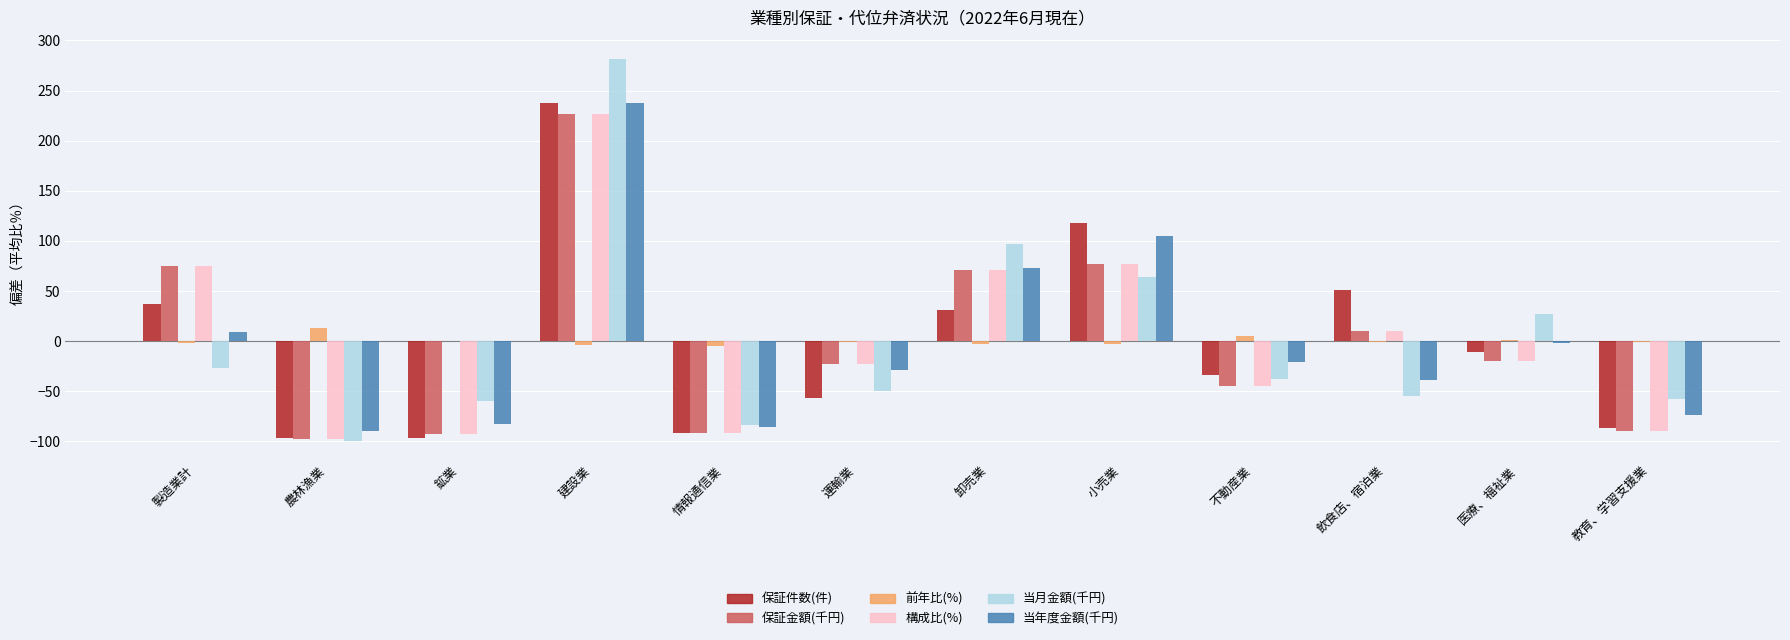

Which series changed the most between 農林漁業 and 小売業?

保証件数(件)